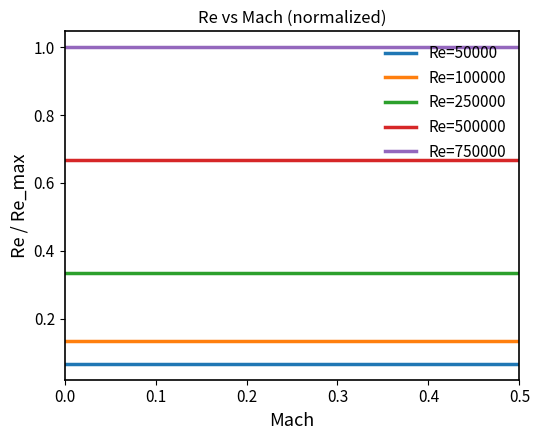

List the series in order of their peak value, highest first.

Re=750000, Re=500000, Re=250000, Re=100000, Re=50000